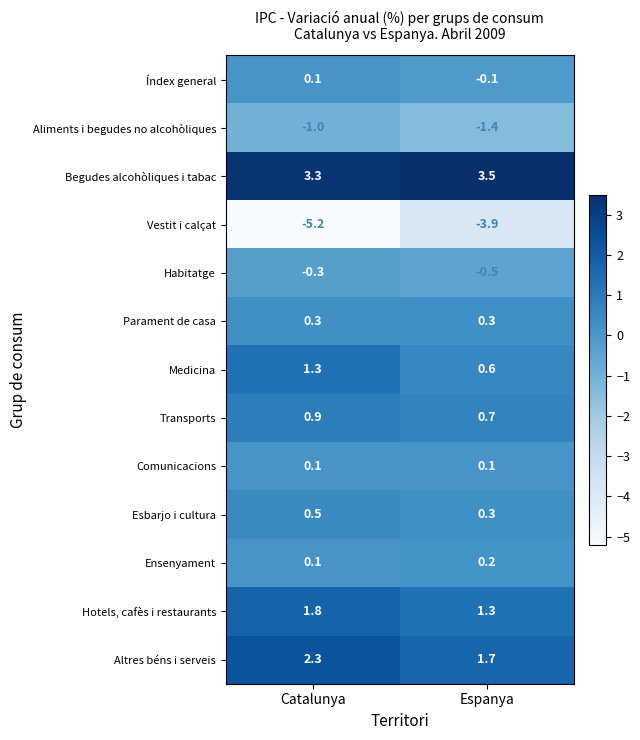

Which series has the largest total across all categories?

Begudes alcohòliques i tabac